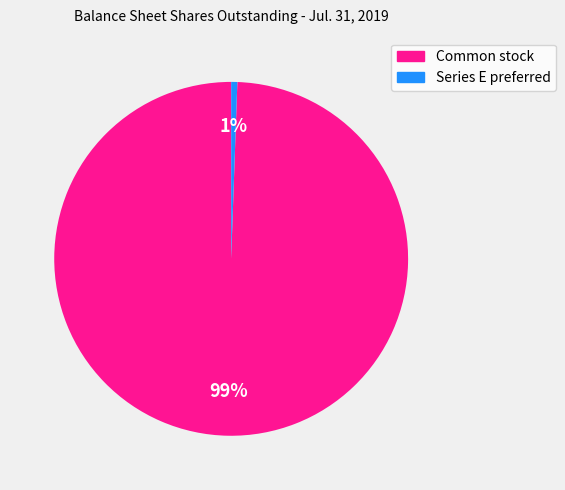

To the nearest percent, what portion does Common stock represent?

99%